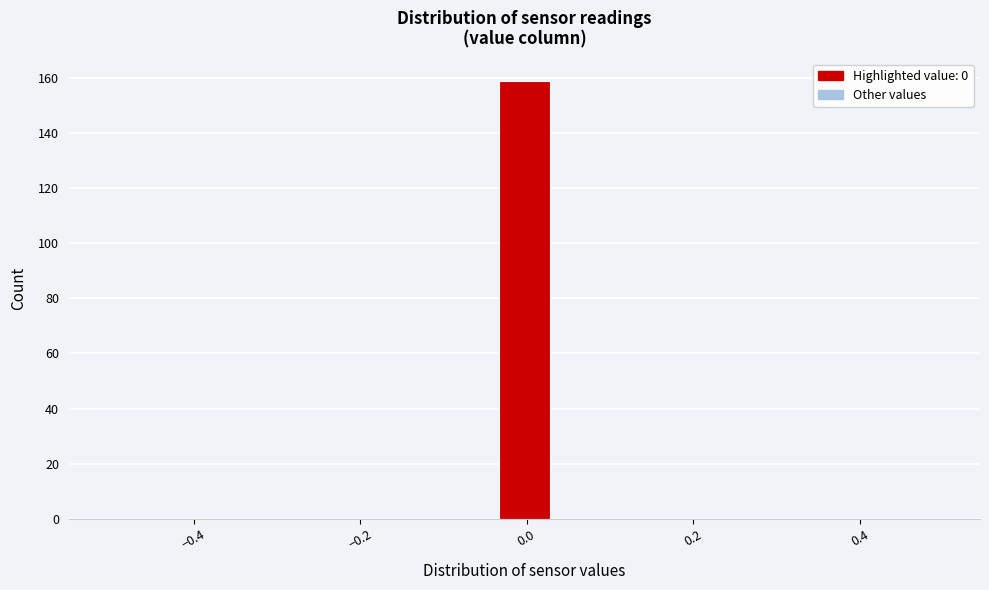

Read against the x-axis, roughly where is the centre of the tallest bar?

0.00